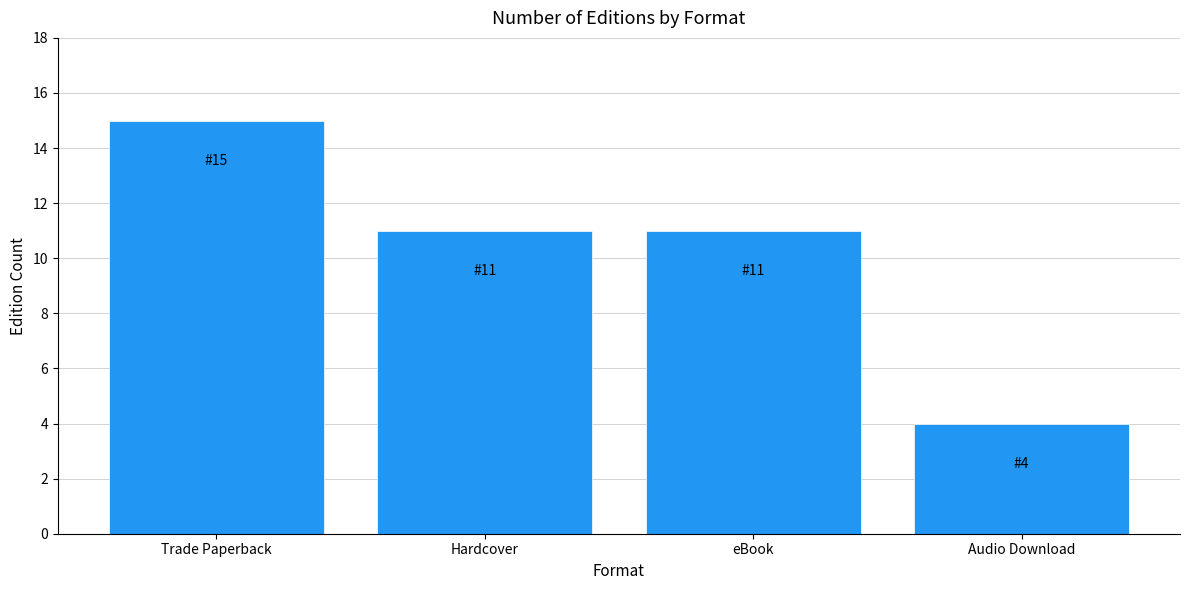

Is it true that the value at Hardcover is 11?

True